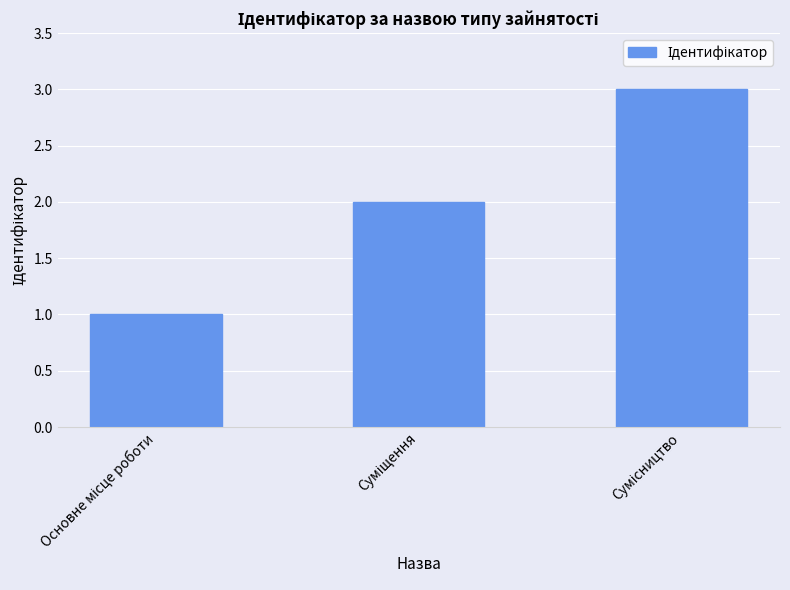

What is the greatest value displayed?

3